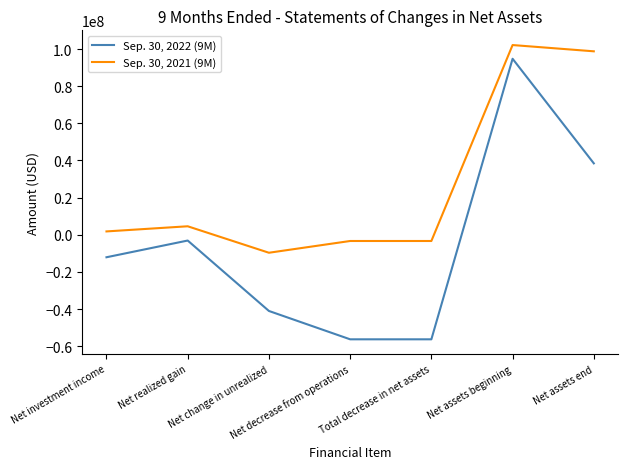

True or false: Sep. 30, 2021 (9M) and Sep. 30, 2022 (9M) intersect in this chart.

False